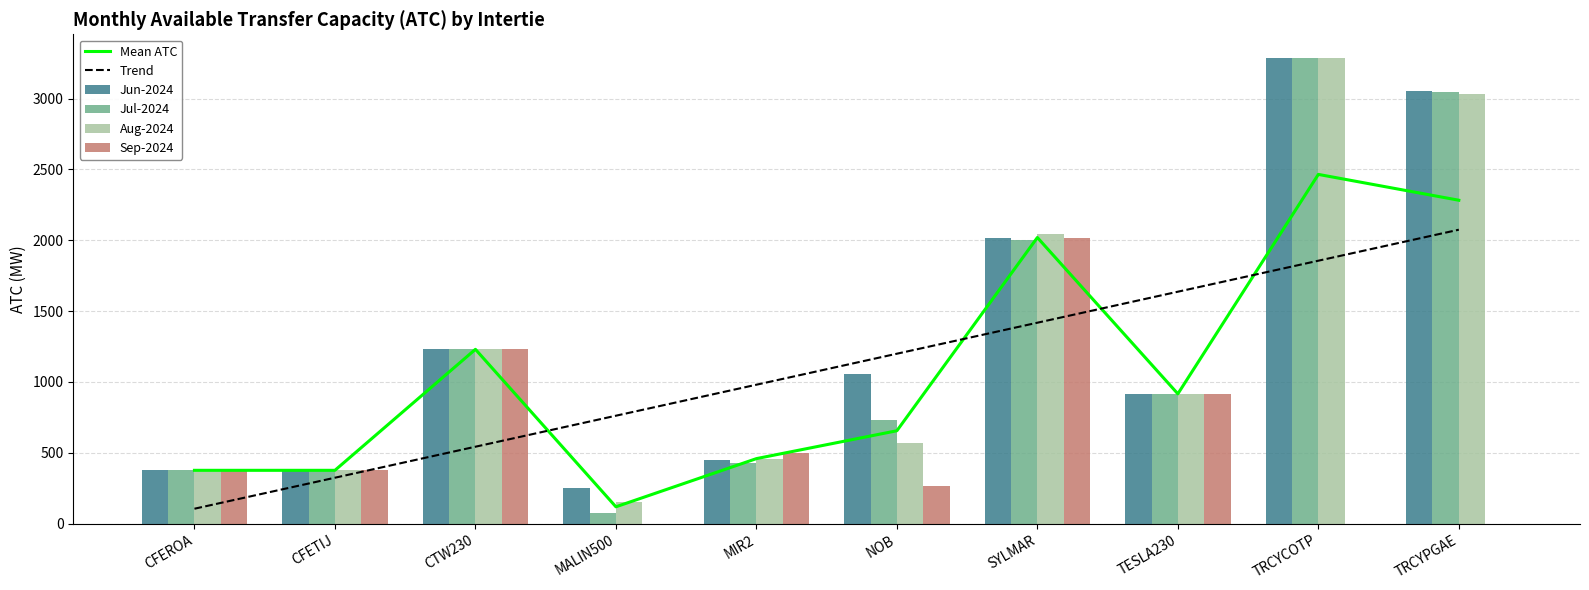

Which series has the largest range (max minus min)?

Jul-2024